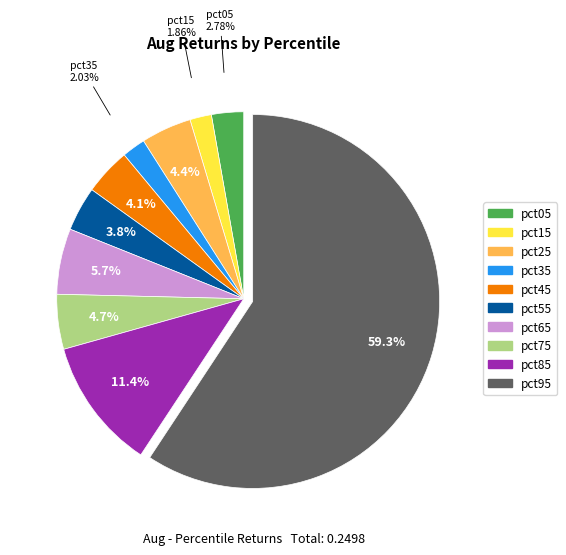

Which has a higher value, pct15 or pct05?

pct05